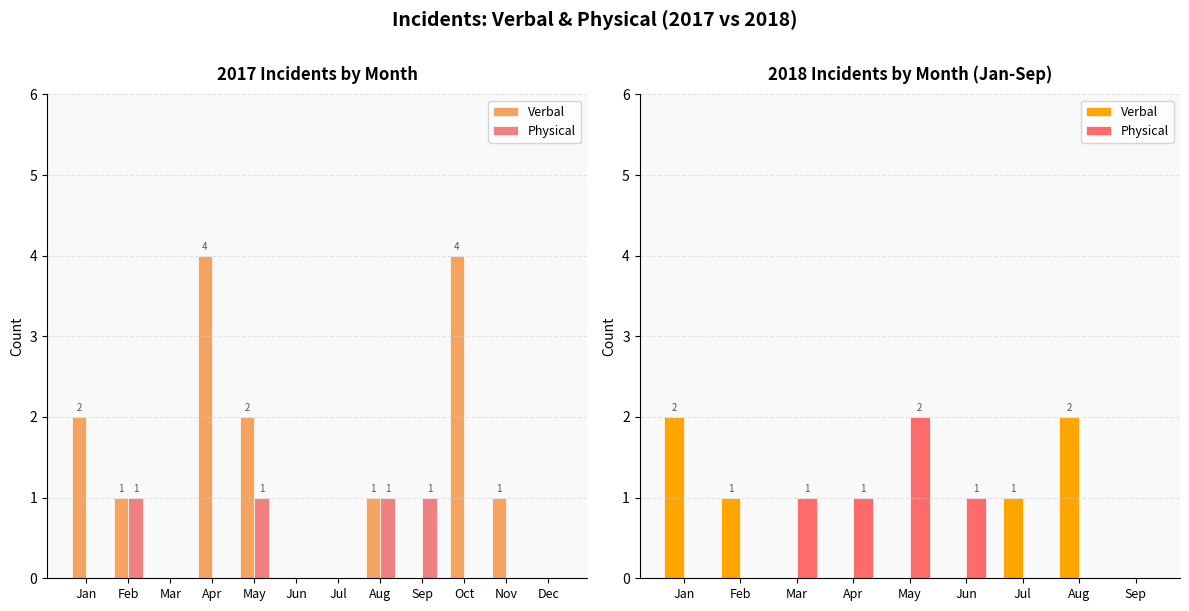

How many Verbal values are between 0 and 1?

7